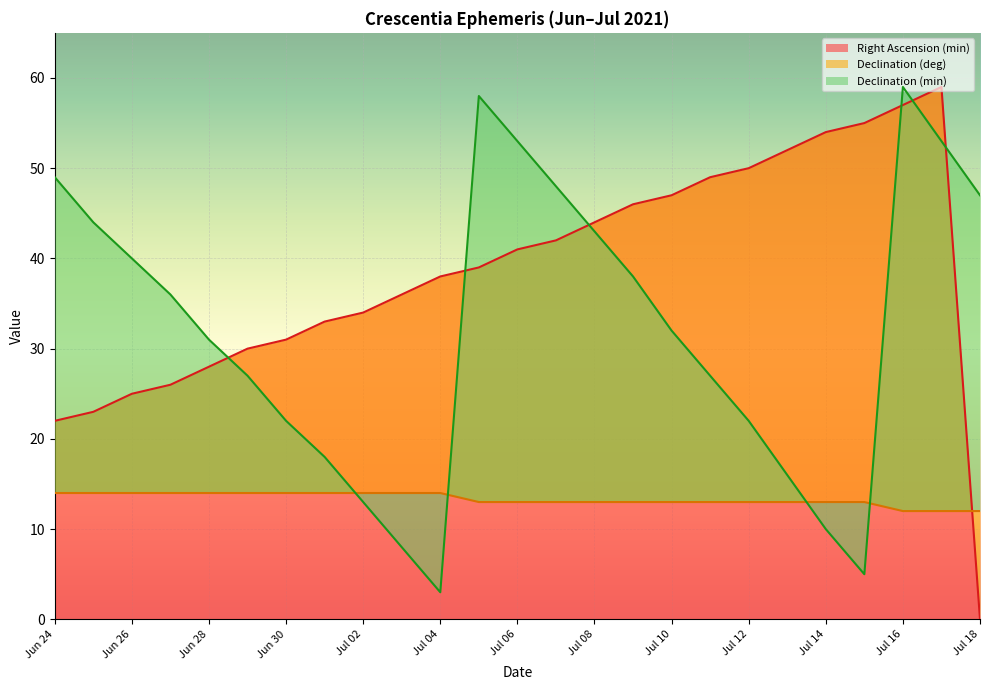

Reading left to right, what are all the values shown in this chart?

Right Ascension (min): Jun 24=22	Jun 25=23	Jun 26=25	Jun 27=26	Jun 28=28	Jun 29=30	Jun 30=31	Jul 01=33	Jul 02=34	Jul 03=36	Jul 04=38	Jul 05=39	Jul 06=41	Jul 07=42	Jul 08=44	Jul 09=46	Jul 10=47	Jul 11=49	Jul 12=50	Jul 13=52	Jul 14=54	Jul 15=55	Jul 16=57	Jul 17=59	Jul 18=0
Declination (deg): Jun 24=14	Jun 25=14	Jun 26=14	Jun 27=14	Jun 28=14	Jun 29=14	Jun 30=14	Jul 01=14	Jul 02=14	Jul 03=14	Jul 04=14	Jul 05=13	Jul 06=13	Jul 07=13	Jul 08=13	Jul 09=13	Jul 10=13	Jul 11=13	Jul 12=13	Jul 13=13	Jul 14=13	Jul 15=13	Jul 16=12	Jul 17=12	Jul 18=12
Declination (min): Jun 24=49	Jun 25=44	Jun 26=40	Jun 27=36	Jun 28=31	Jun 29=27	Jun 30=22	Jul 01=18	Jul 02=13	Jul 03=8	Jul 04=3	Jul 05=58	Jul 06=53	Jul 07=48	Jul 08=43	Jul 09=38	Jul 10=32	Jul 11=27	Jul 12=22	Jul 13=16	Jul 14=10	Jul 15=5	Jul 16=59	Jul 17=53	Jul 18=47